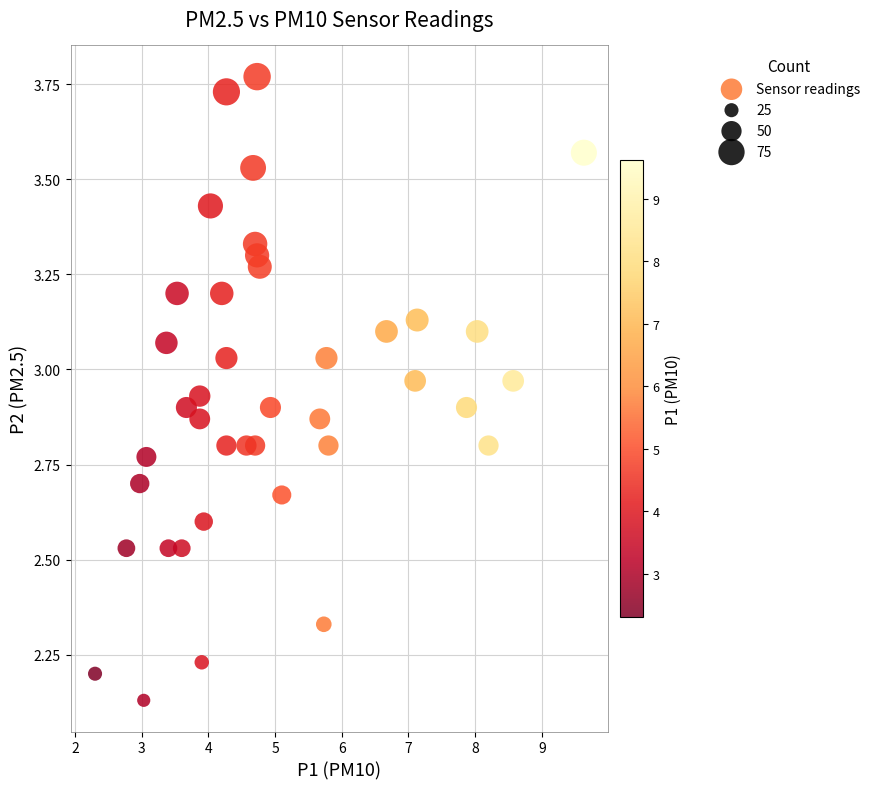

What is the range of Y values (max minus min)?

1.6